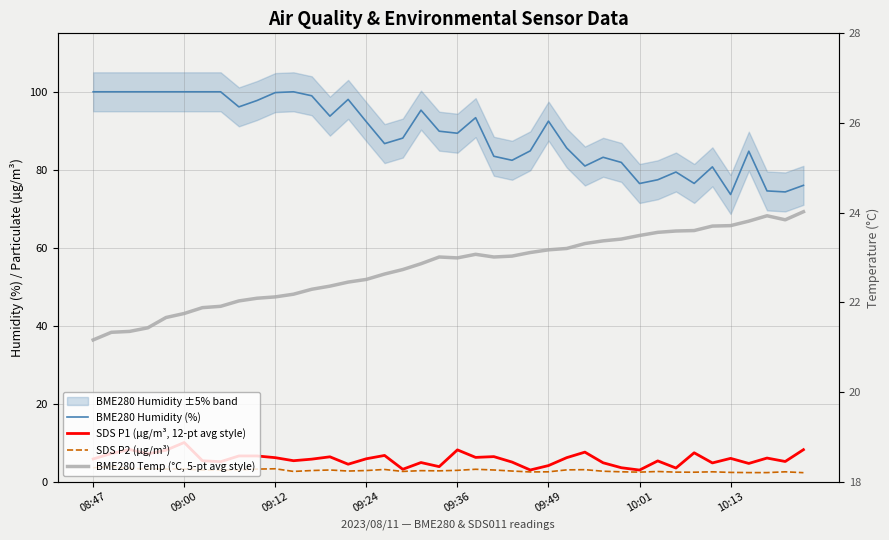

Which series has the widest spread of values?

BME280 Humidity (%)